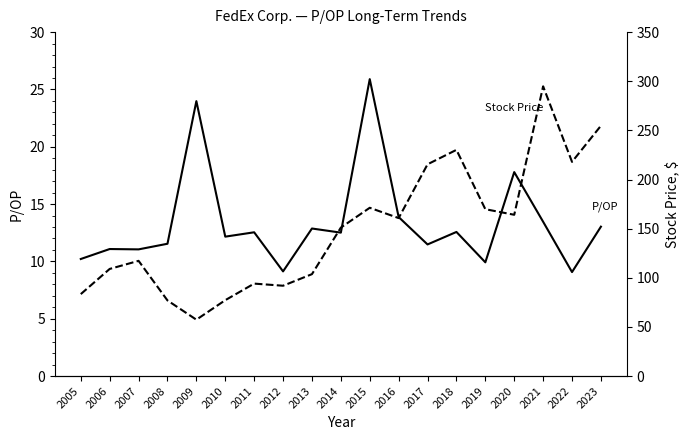

Which series has the largest total across all categories?

Stock Price